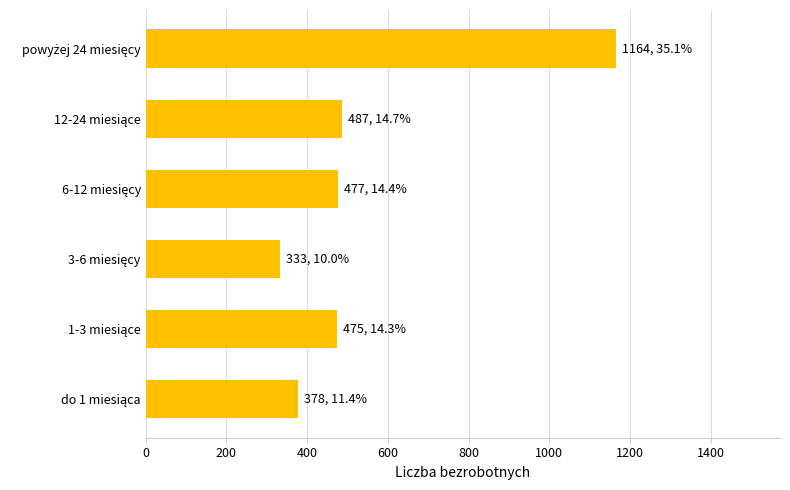

What is the greatest value displayed?

1164